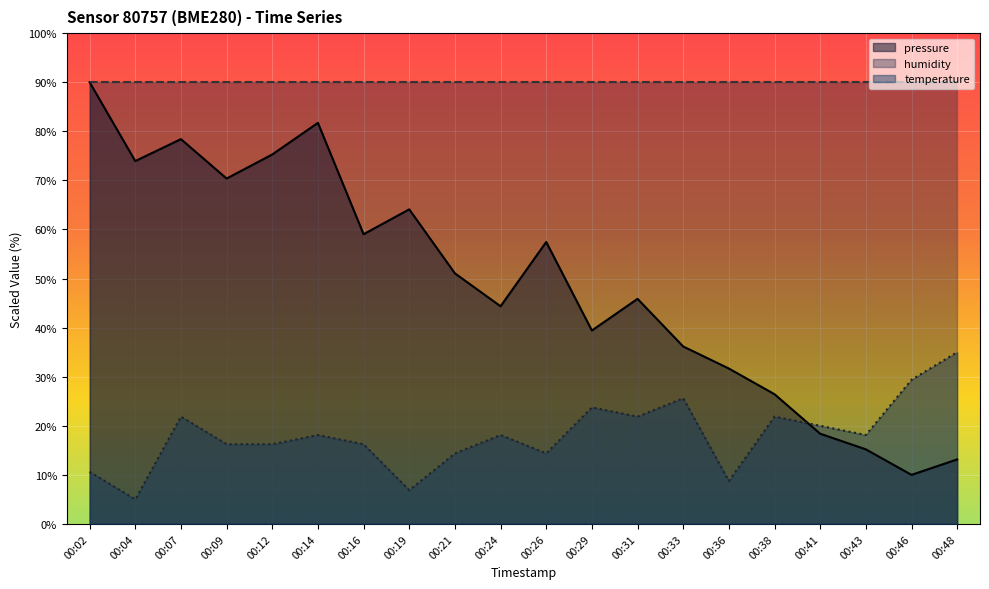

True or false: temperature has a value of 11.2 at 00:29.

False